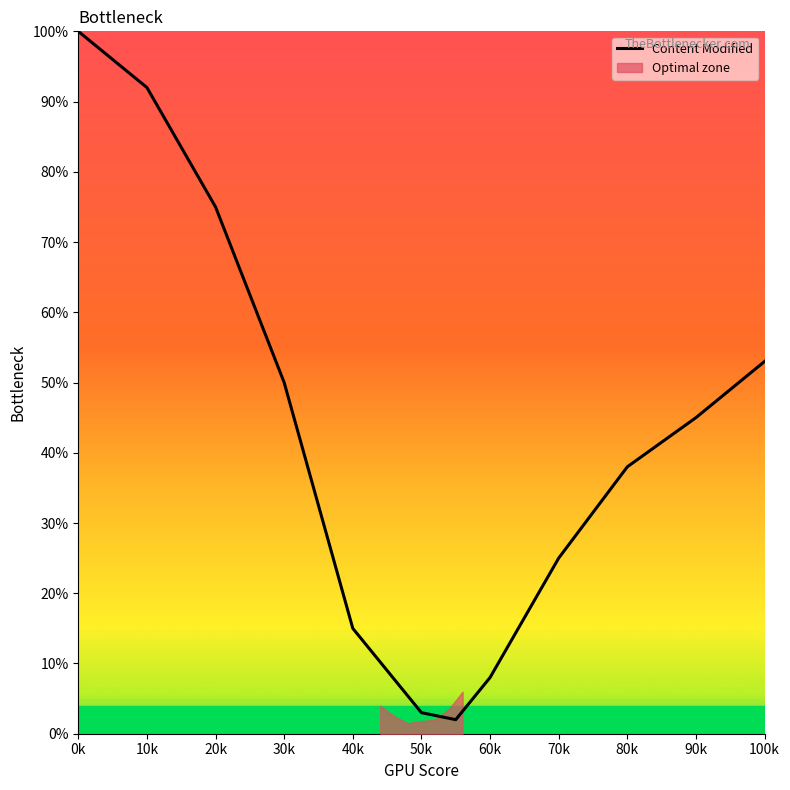

What is the minimum value shown in the chart?

2